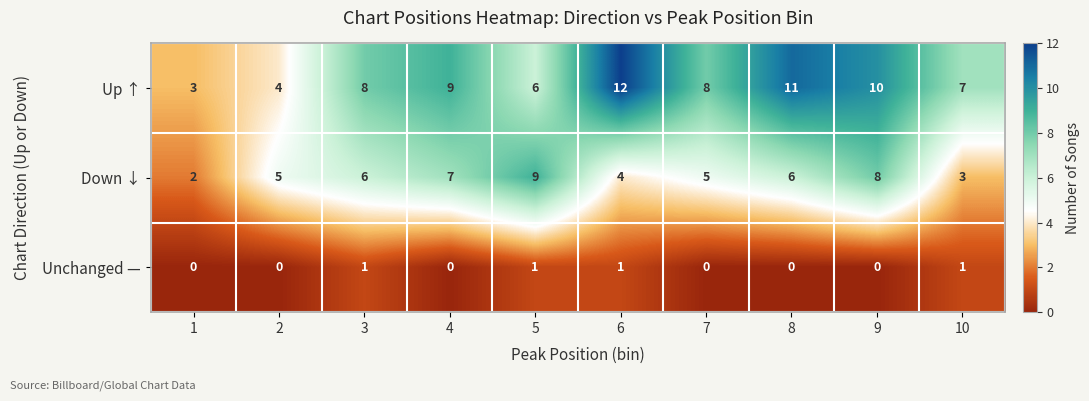

What is the difference between the highest and lowest values at 1?

3